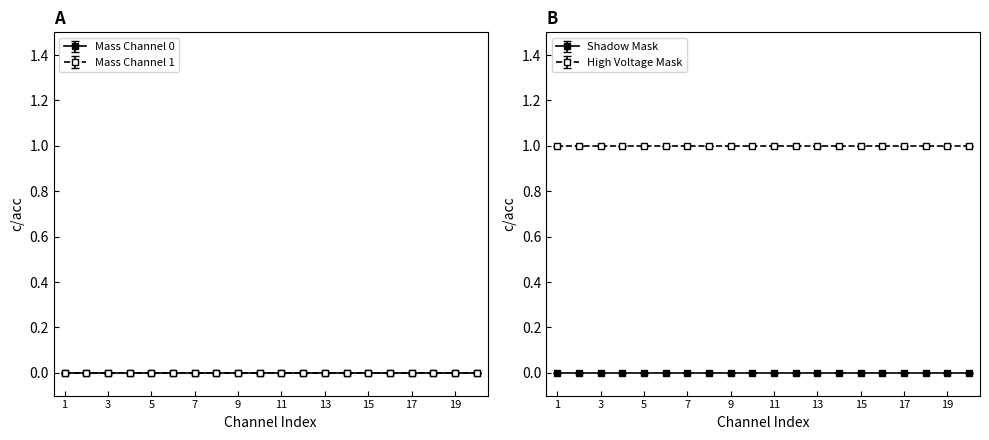

How many data points does each series have?

20